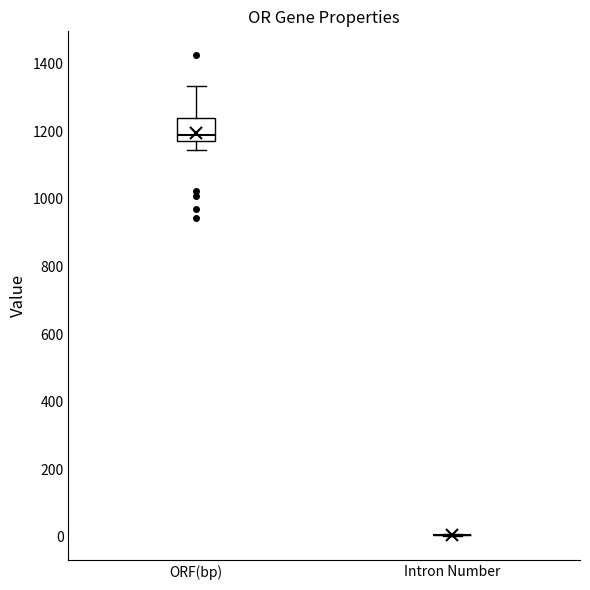

Reading left to right, transcribe this box plot: for each box, give where its median line is, the range the box spans, and where its two whiskers end, as read against the y-axis. The values are not printed on the chart, so give them approximately, as read against the axis.

ORF(bp): median 1180 (just above the box's lower edge), box 1180 to 1240, whiskers 1140 to 1340
Intron Number: box collapsed to a line at 0, whiskers 0 to 0